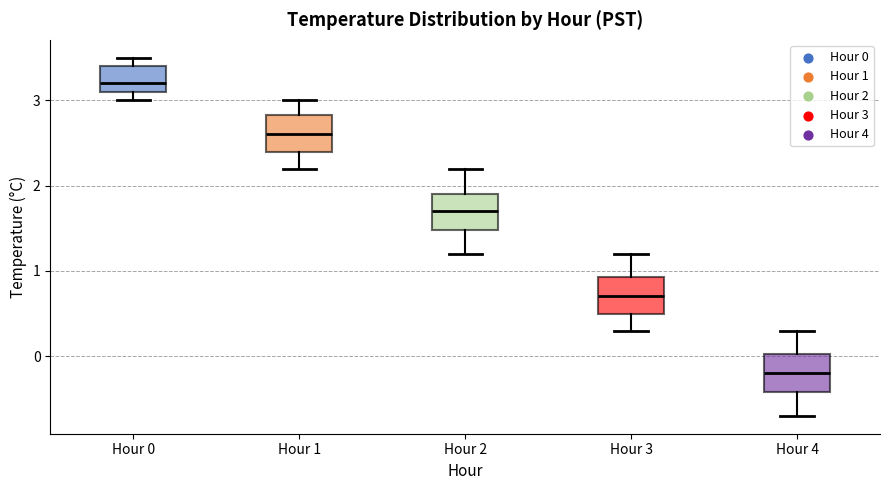

Reading left to right, transcribe this box plot: for each box, give where its median line is, the range the box spans, and where its two whiskers end, as read against the y-axis. The values are not printed on the chart, so give them approximately, as read against the axis.

Hour 0: median 3.2, box 3.1 to 3.4, whiskers 3.0 to 3.5
Hour 1: median 2.6, box 2.4 to 2.8, whiskers 2.2 to 3.0
Hour 2: median 1.7, box 1.5 to 1.9, whiskers 1.2 to 2.2
Hour 3: median 0.7, box 0.5 to 0.9, whiskers 0.3 to 1.2
Hour 4: median -0.2, box -0.4 to 0.0, whiskers -0.7 to 0.3